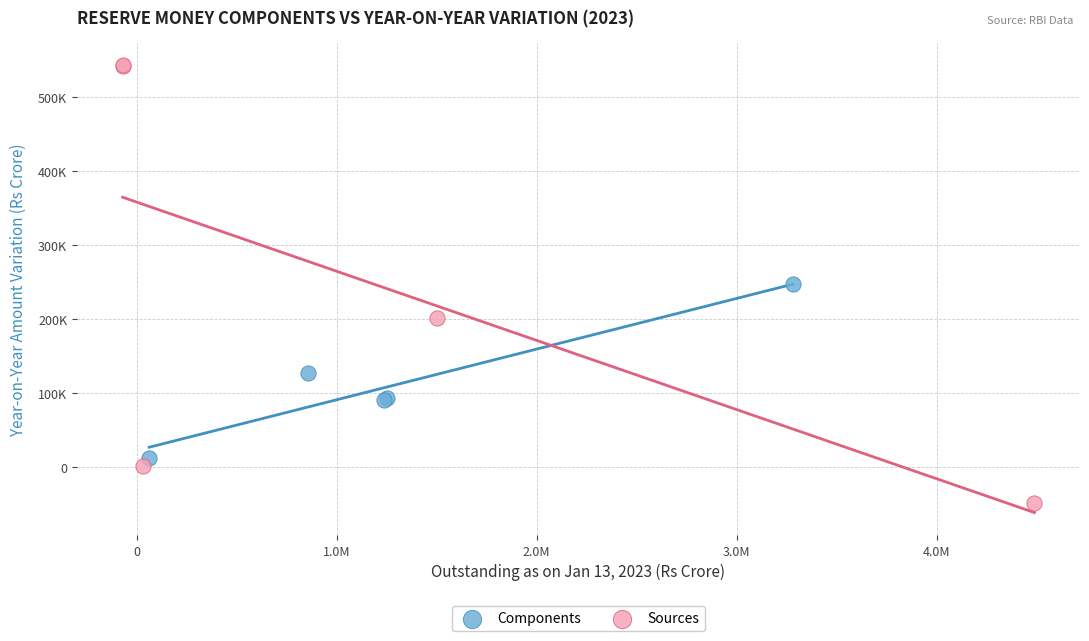

What are all the series names shown in the legend?

Components, Sources